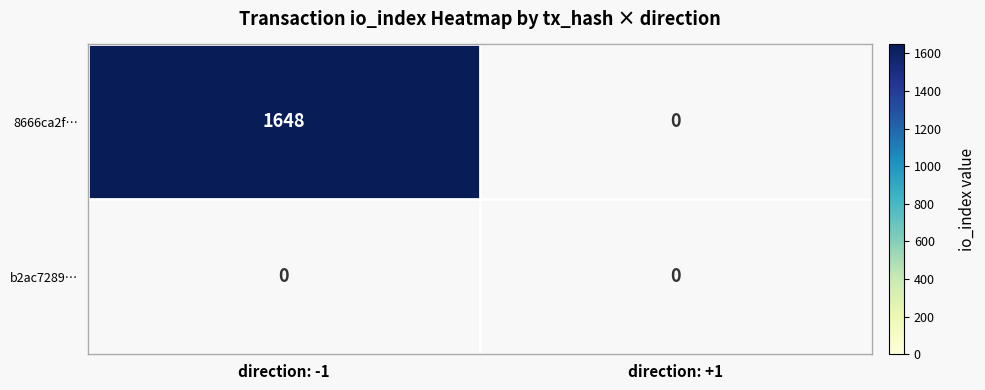

What is the highest value of the 8666ca2f… series?

1648